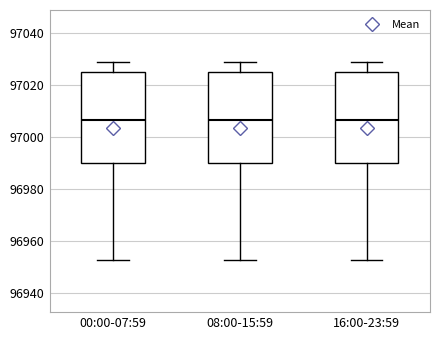

Reading left to right, transcribe this box plot: for each box, give where its median line is, the range the box spans, and where its two whiskers end, as read against the y-axis. The values are not printed on the chart, so give them approximately, as read against the axis.

00:00-07:59: median 97006, box 96990 to 97024, whiskers 96952 to 97028
08:00-15:59: median 97006, box 96990 to 97024, whiskers 96952 to 97028
16:00-23:59: median 97006, box 96990 to 97024, whiskers 96952 to 97028